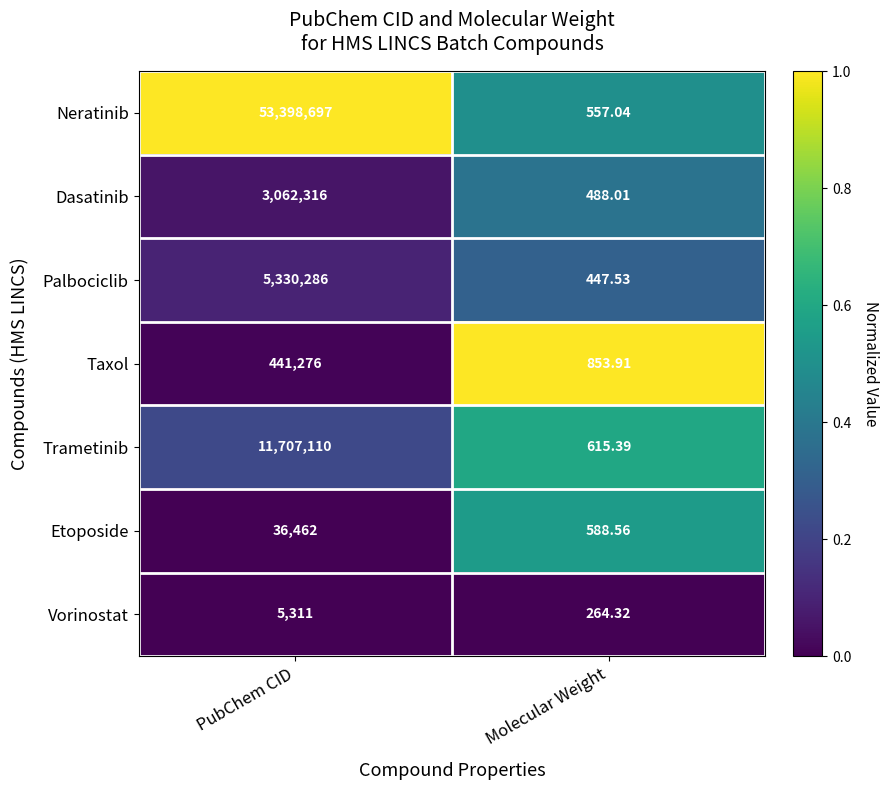

How many series are shown in this chart?

7